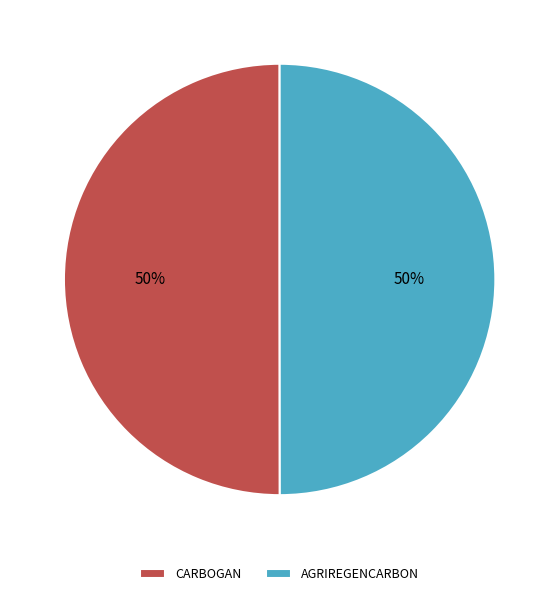

To the nearest percent, what portion does AGRIREGENCARBON represent?

50%